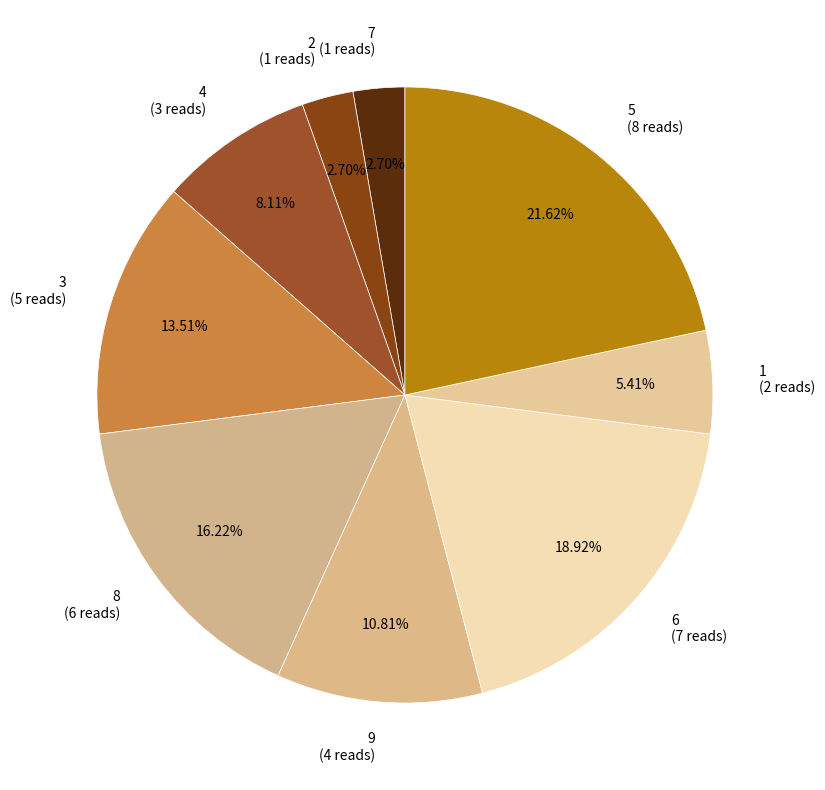

Does 7 account for over 50% of the chart?

No